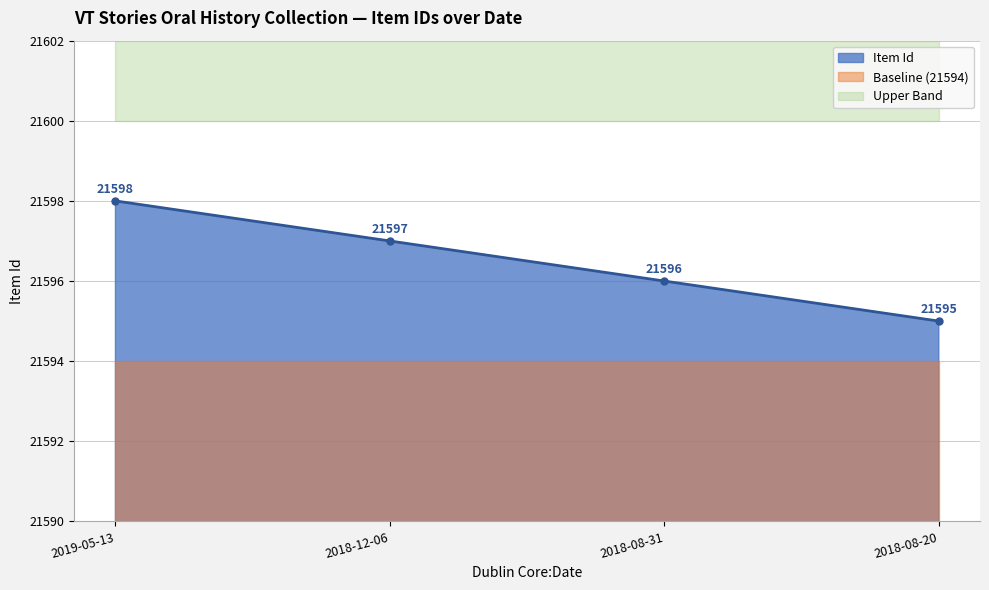

Count the number of categories in the chart.

4